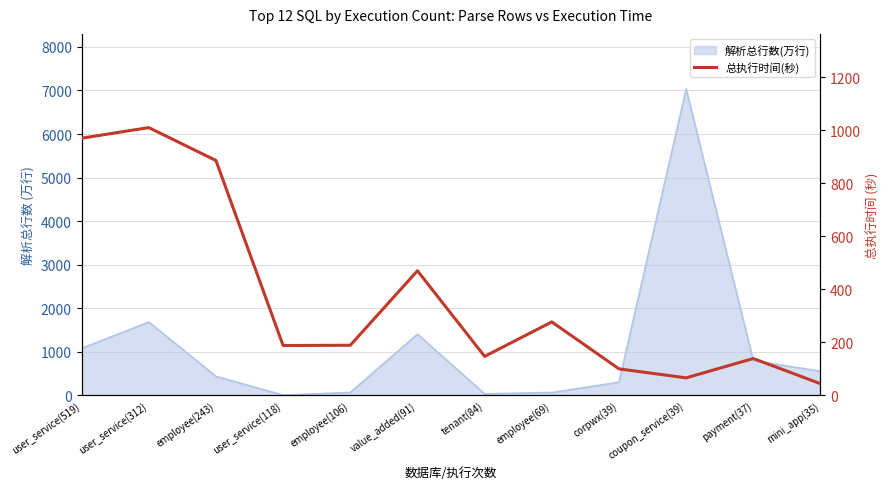

Does the chart display data point markers on the line(s)?

No